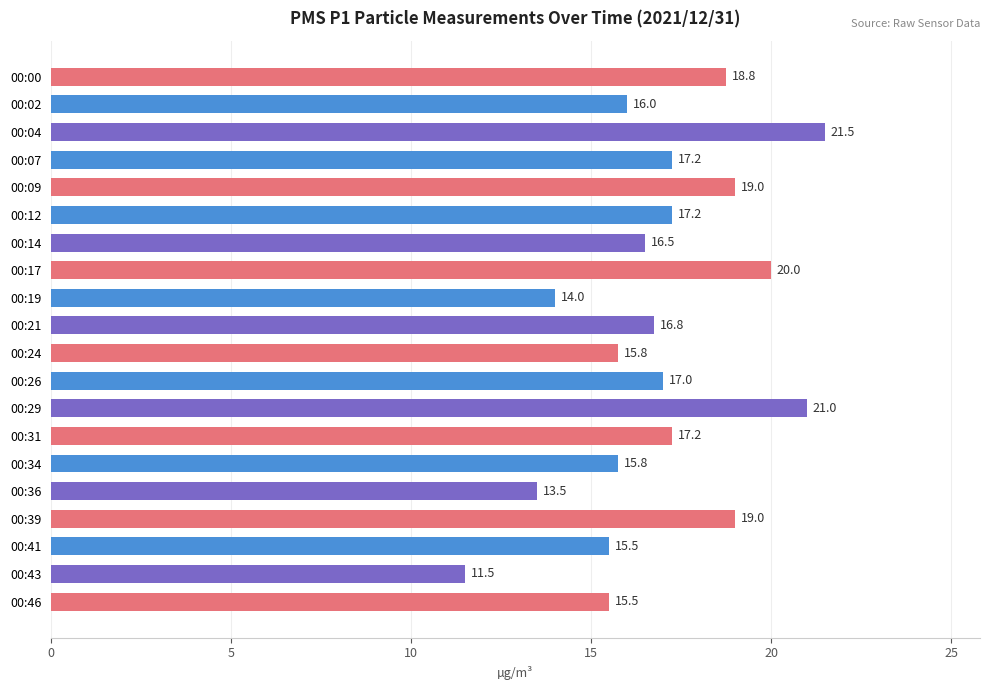

Are the bars grouped side by side (vs. stacked)?

No